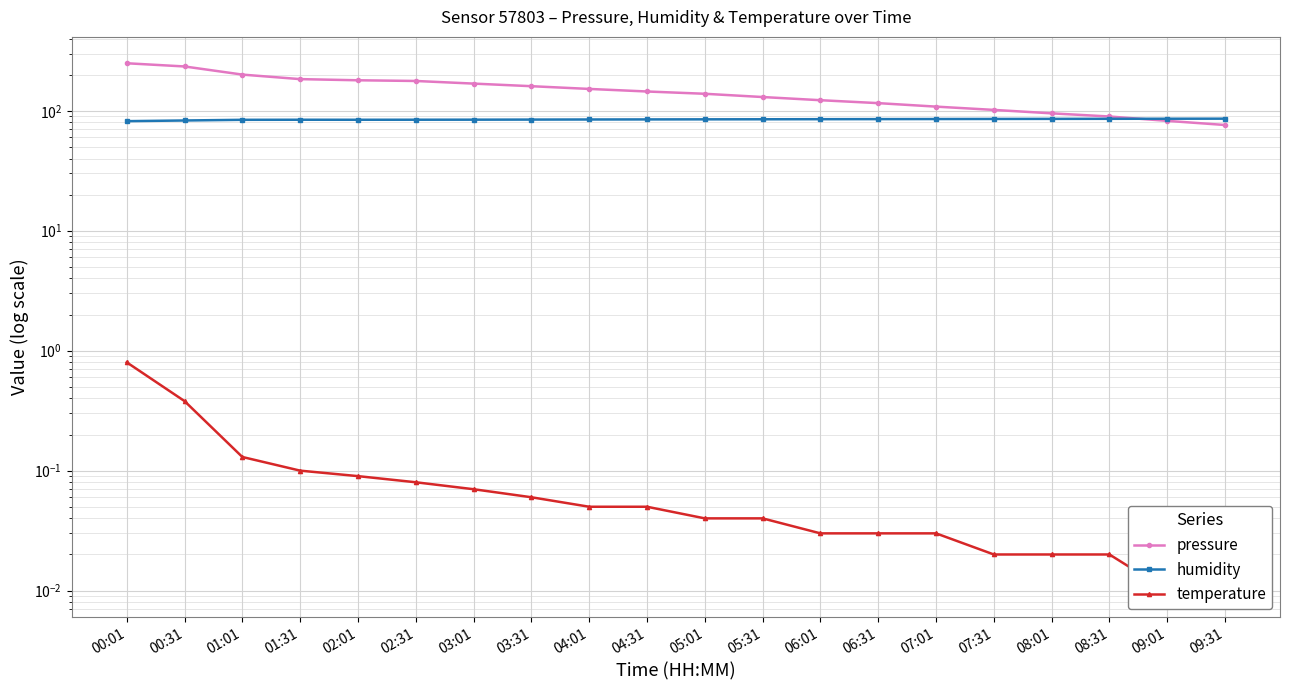

What is the approximate value of humidity at 02:31?

84.2